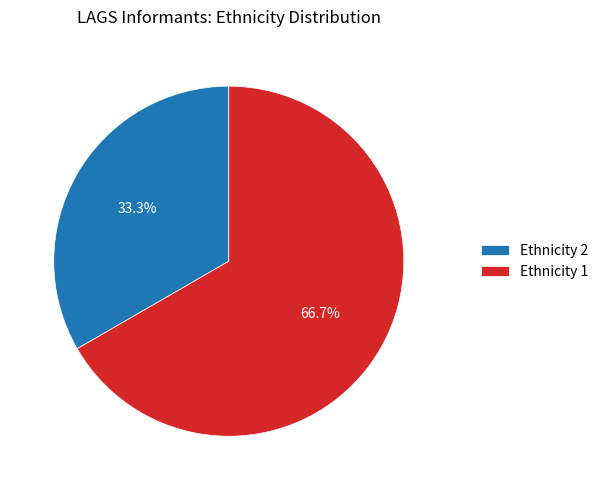

Which category has the biggest portion of the pie?

Ethnicity 1